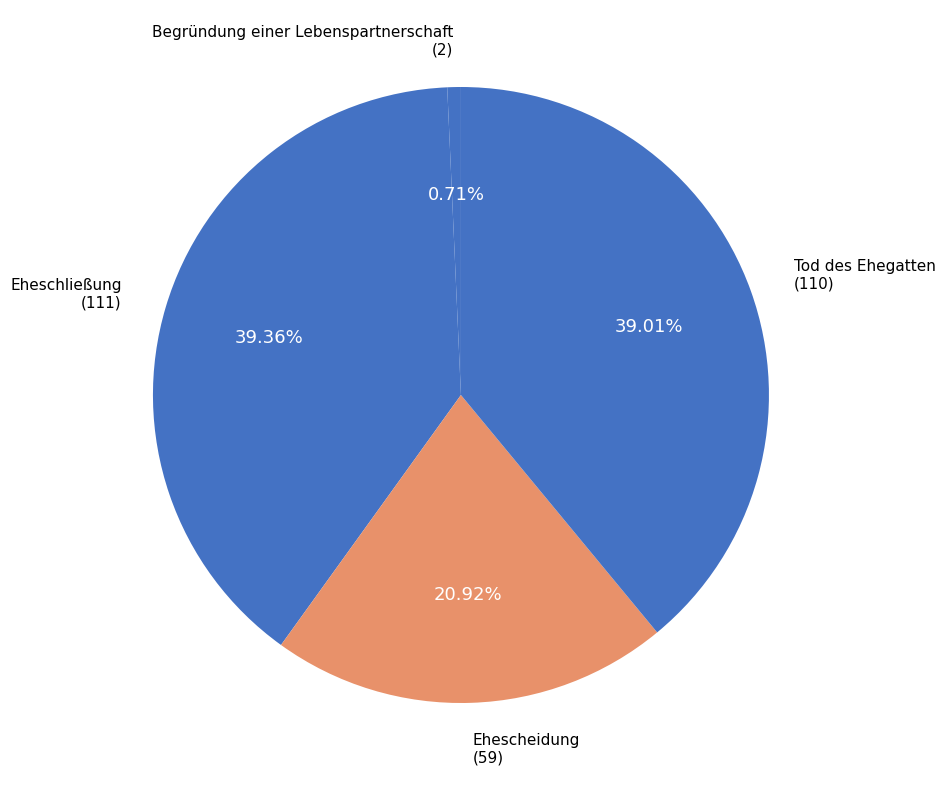

Is it true that Begründung einer Lebenspartnerschaft is 1% of the pie?

True